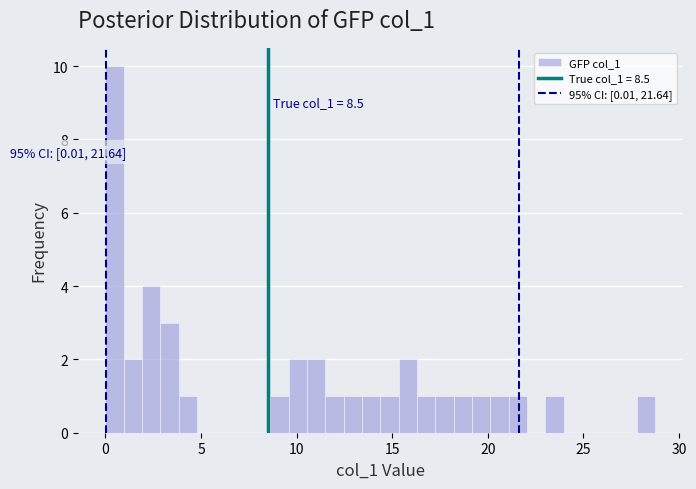

Around what value on the x-axis is the tallest bar? Give the approximate position of its centre, as read against the axis.

0.5